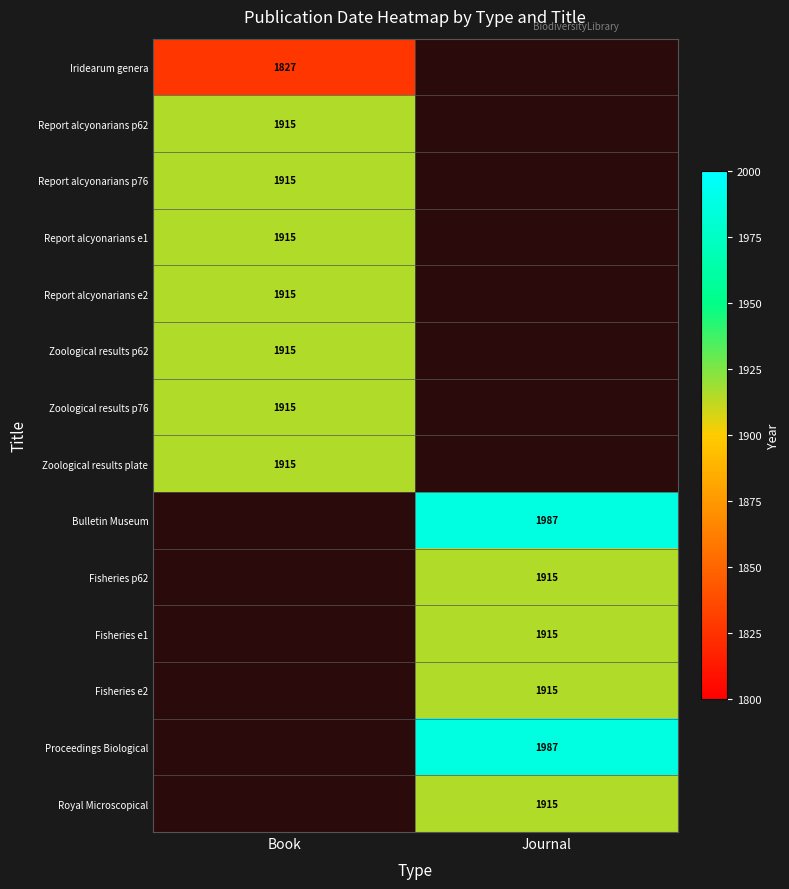

The value of Fisheries p62 at Journal is 1915. True or false?

True